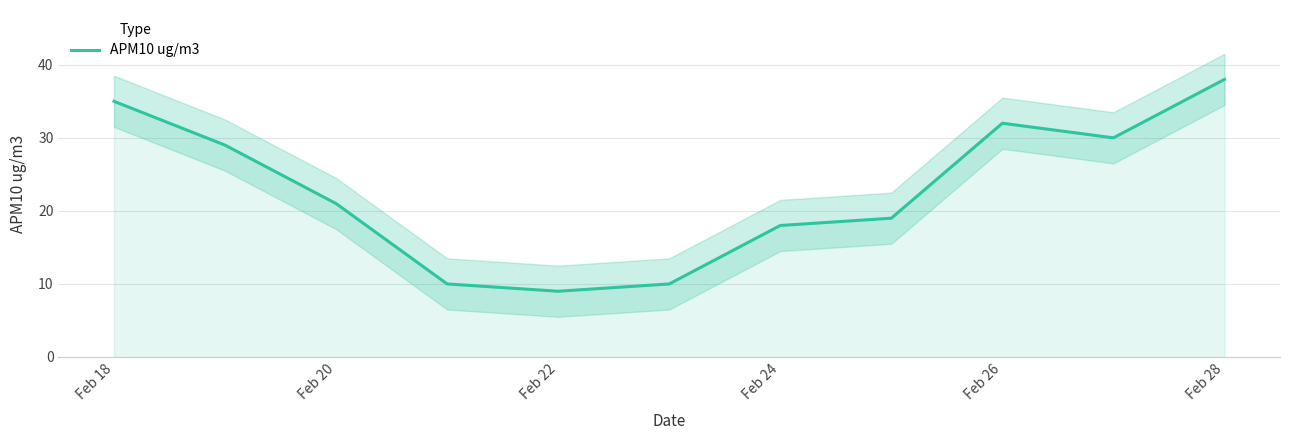

Which category has the lowest value in the APM10 ug/m3 series?

Feb 22